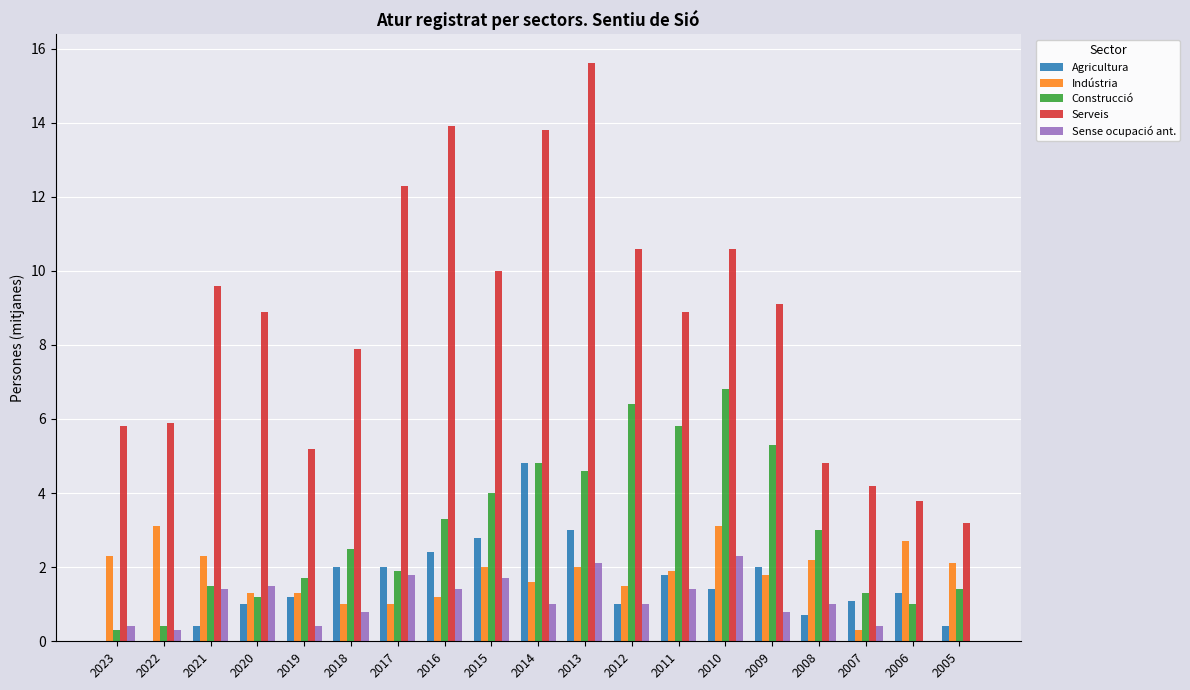

Is it true that Serveis equals 1.5 at 2007?

False